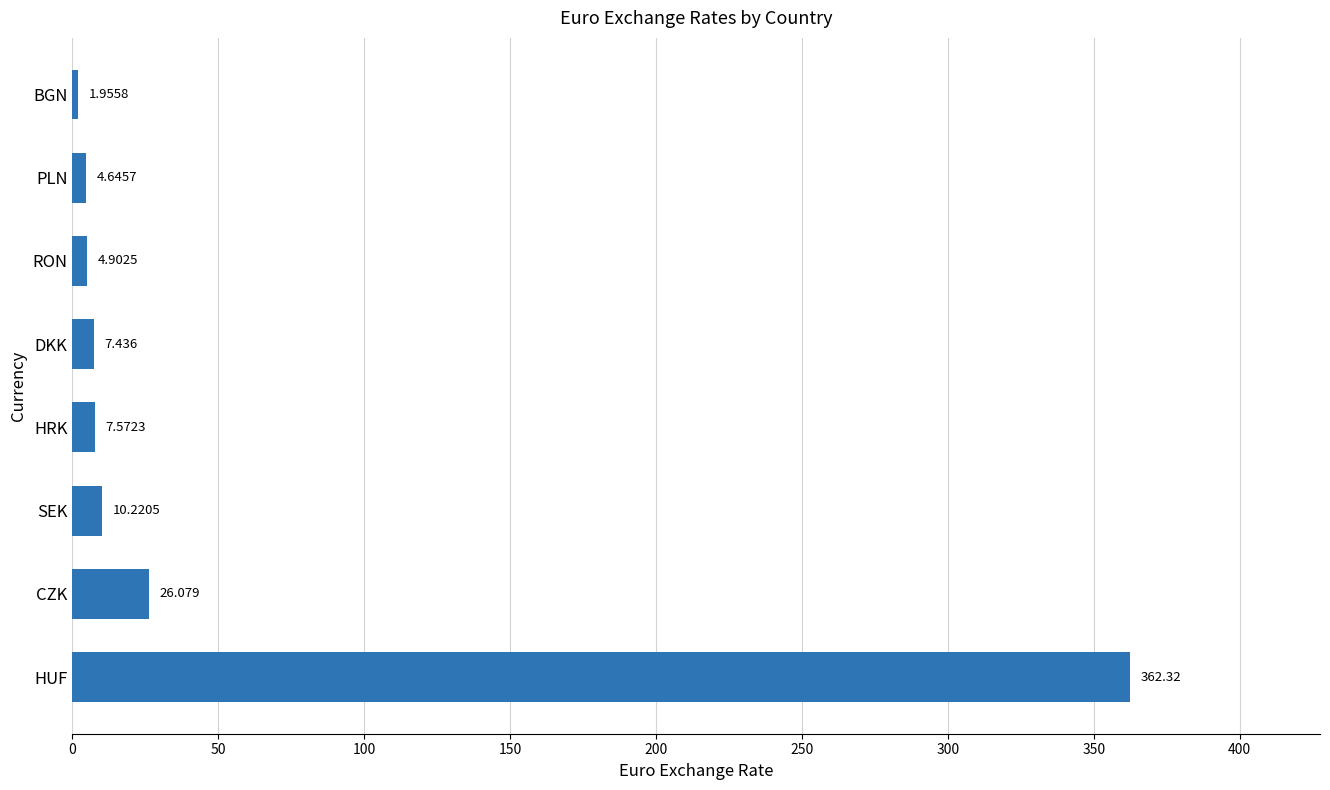

Rank the categories by value from lowest to highest.

BGN, PLN, RON, DKK, HRK, SEK, CZK, HUF